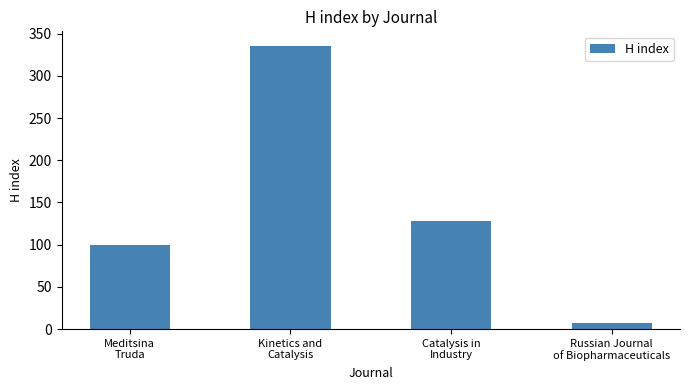

What is the value of the 3rd bar from the left?

128